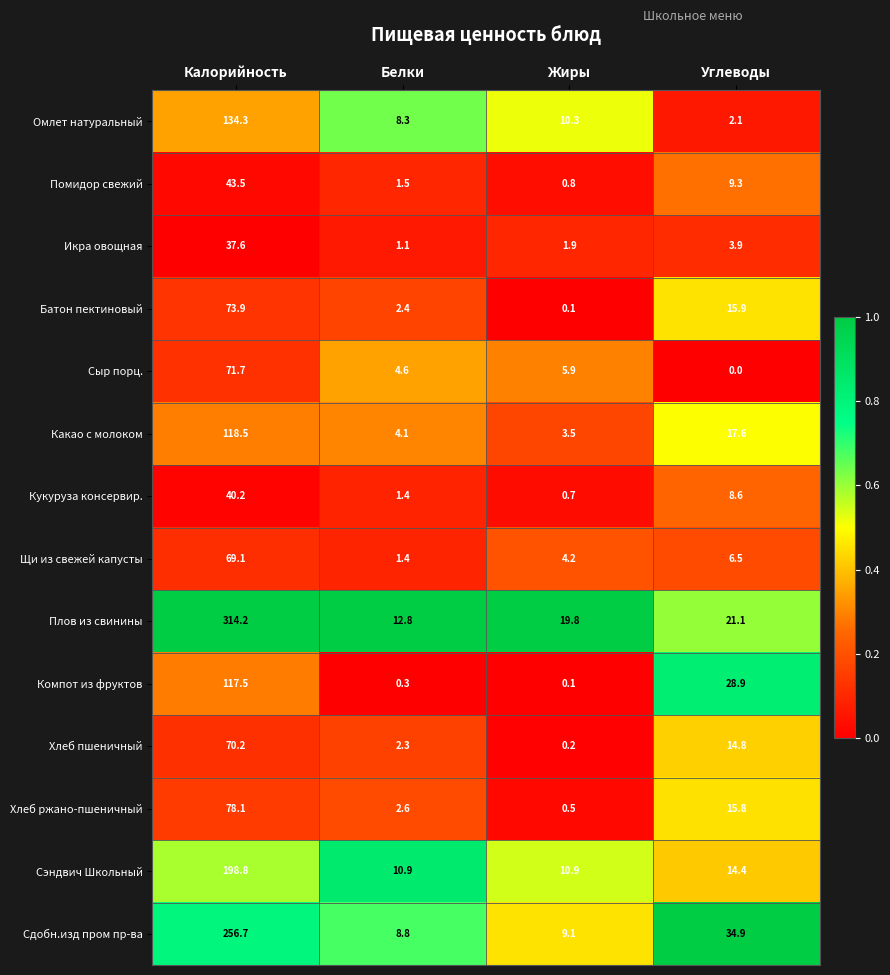

Which category has the lowest value in the Какао с молоком series?

Жиры